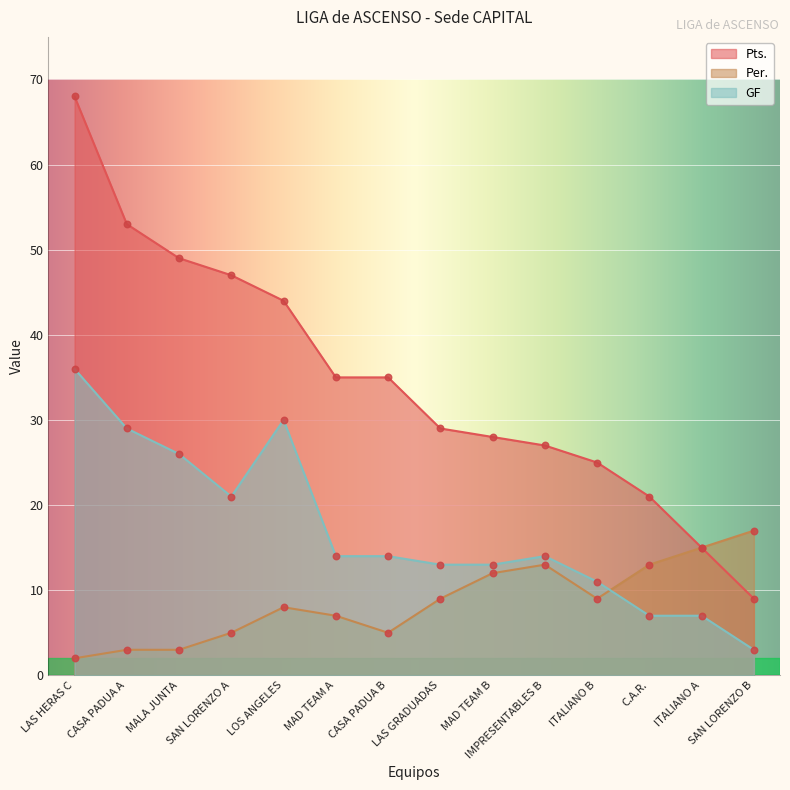

Which series has the widest spread of Y values?

Pts.